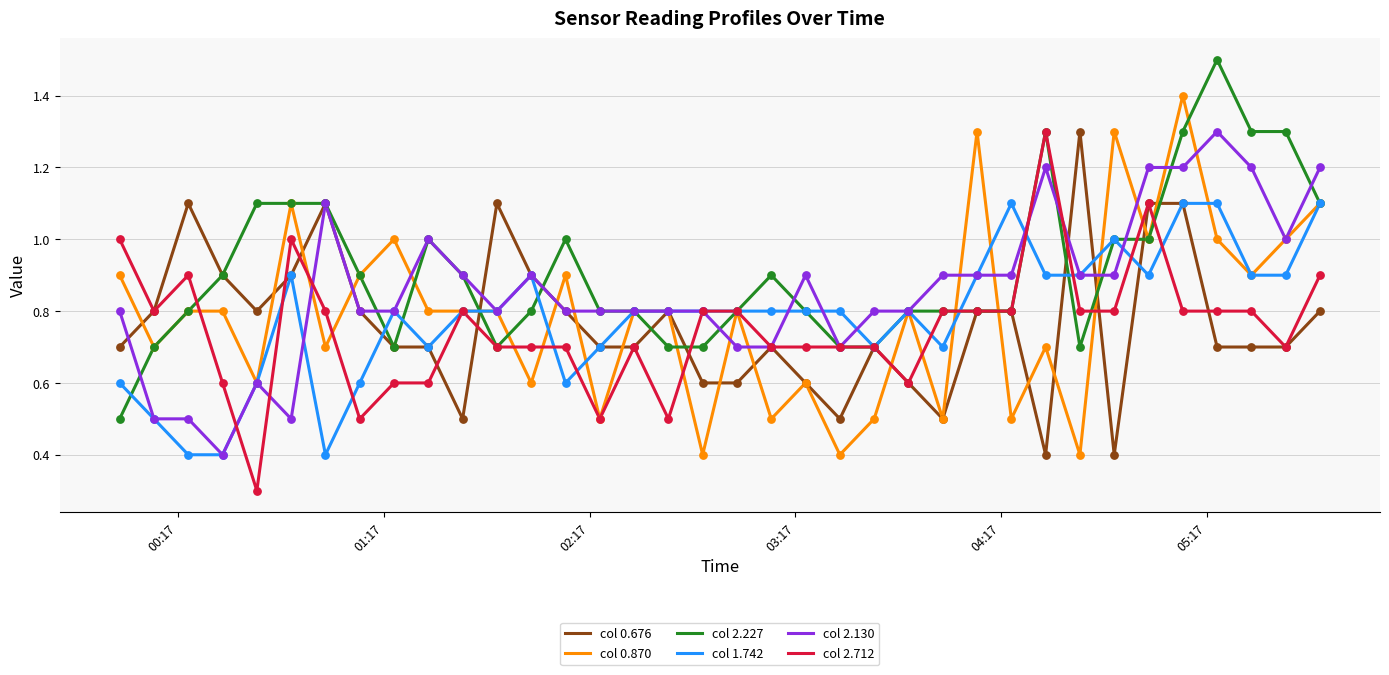

What are all the series names shown in the legend?

col 0.676, col 0.870, col 2.227, col 1.742, col 2.130, col 2.712